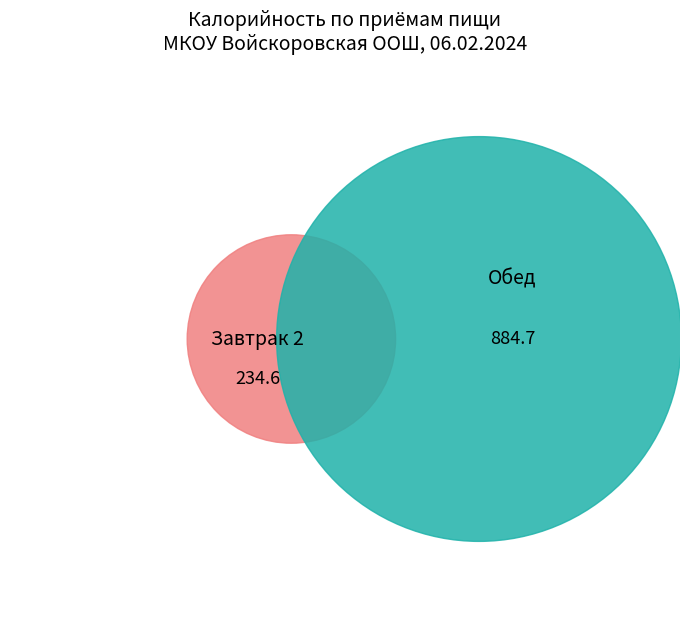

How many slices are in this pie chart?

2